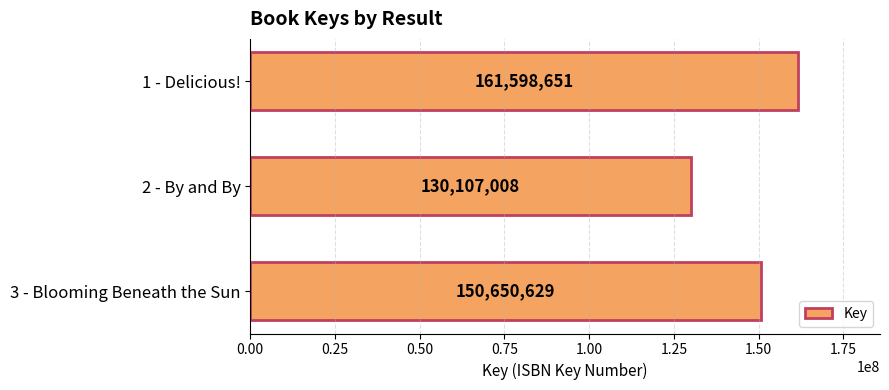

Which label corresponds to the smallest value in the chart?

2 - By and By